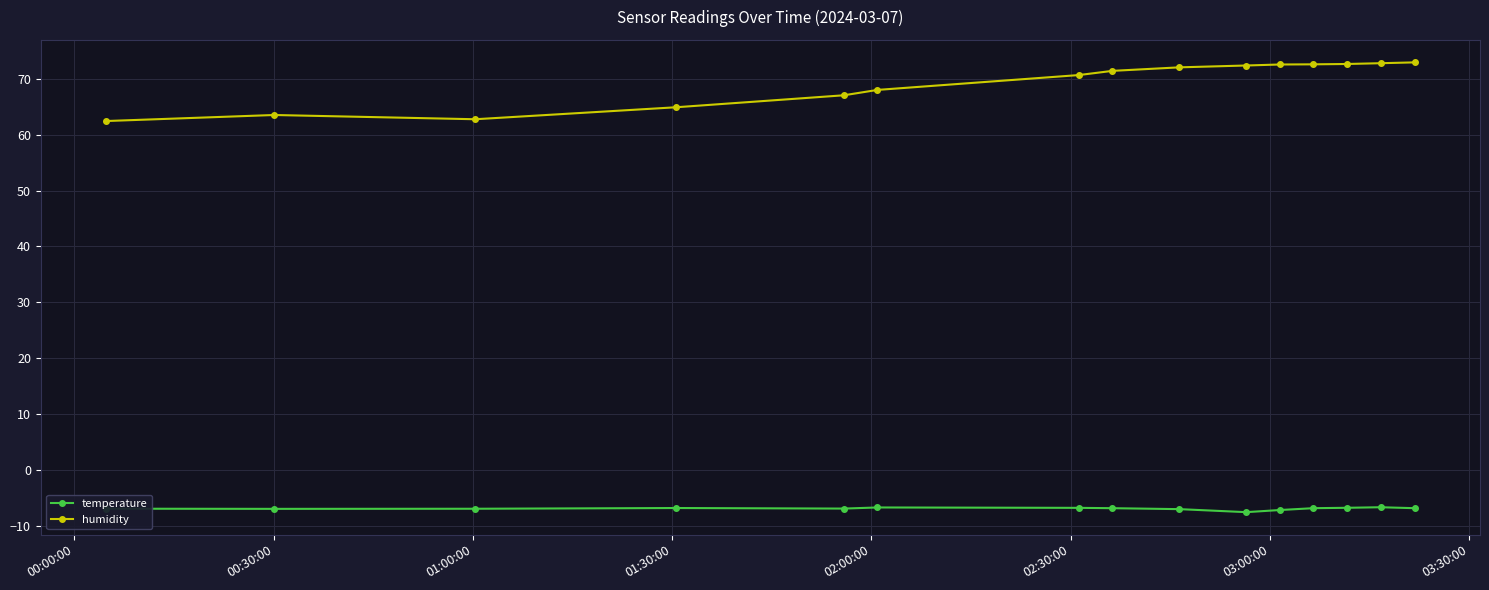

Which series has the widest spread of values?

humidity